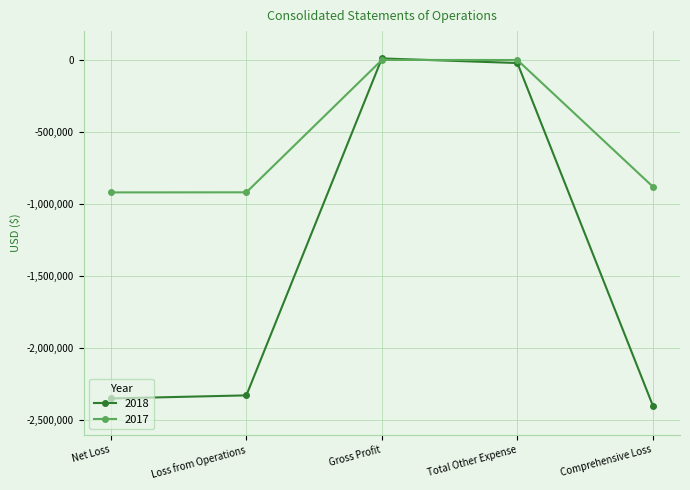

Which category has the lowest value across all series?

Comprehensive Loss